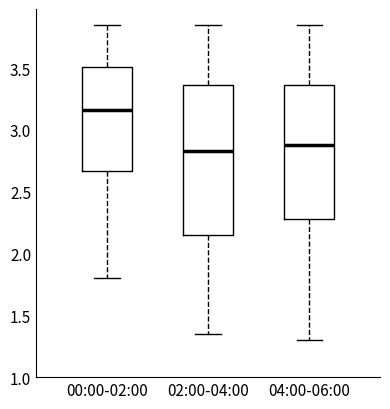

Reading left to right, transcribe this box plot: for each box, give where its median line is, the range the box spans, and where its two whiskers end, as read against the y-axis. The values are not printed on the chart, so give them approximately, as read against the axis.

00:00-02:00: median 3.15, box 2.65 to 3.50, whiskers 1.80 to 3.85
02:00-04:00: median 2.85, box 2.15 to 3.35, whiskers 1.35 to 3.85
04:00-06:00: median 2.90, box 2.30 to 3.35, whiskers 1.30 to 3.85